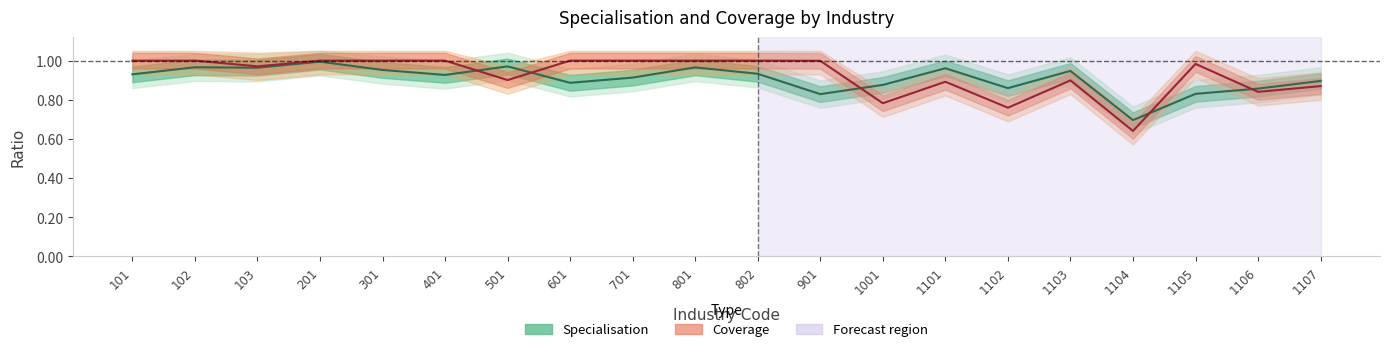

The value of Coverage at 103 is 1.0. True or false?

True